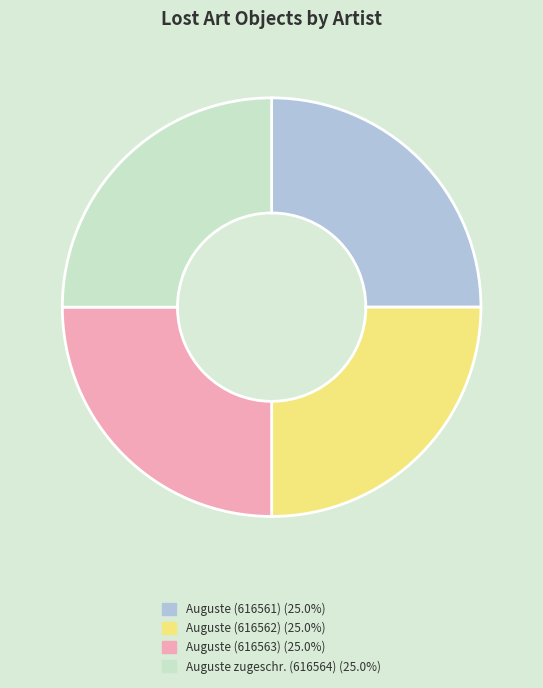

Does any single category account for the majority?

No